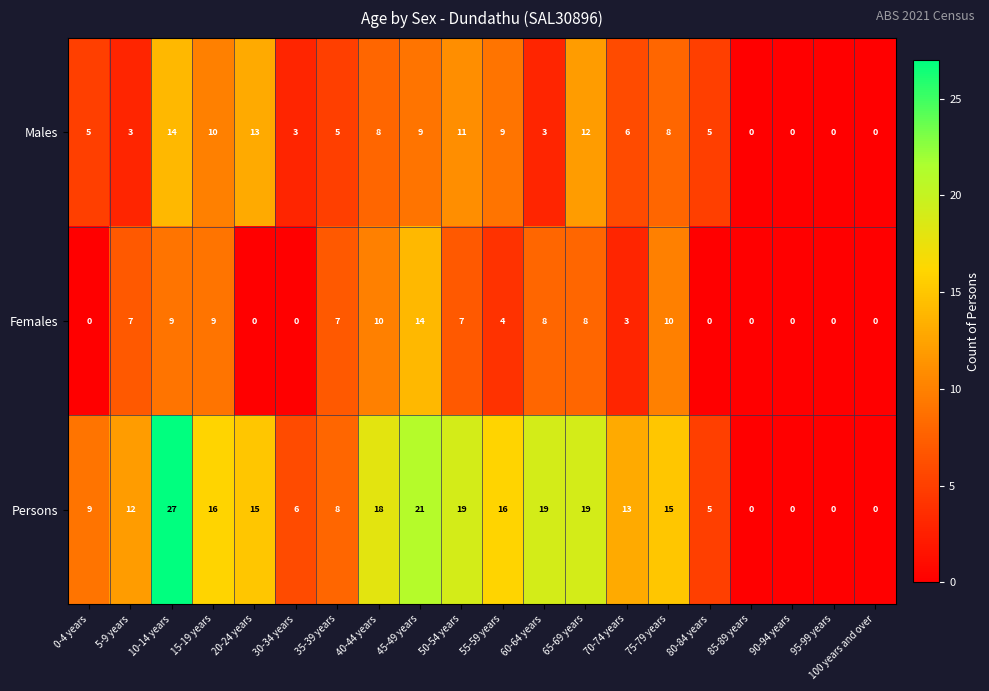

Rank the series at 60-64 years from lowest to highest value.

Males, Females, Persons